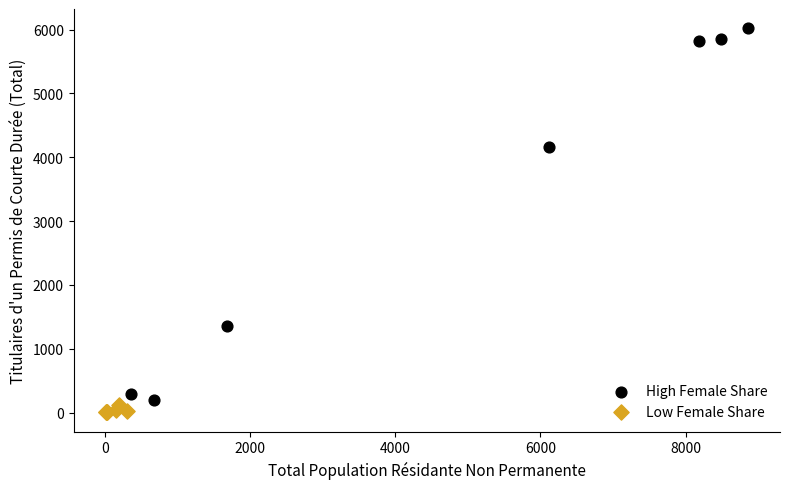

What are all the series names shown in the legend?

High Female Share, Low Female Share